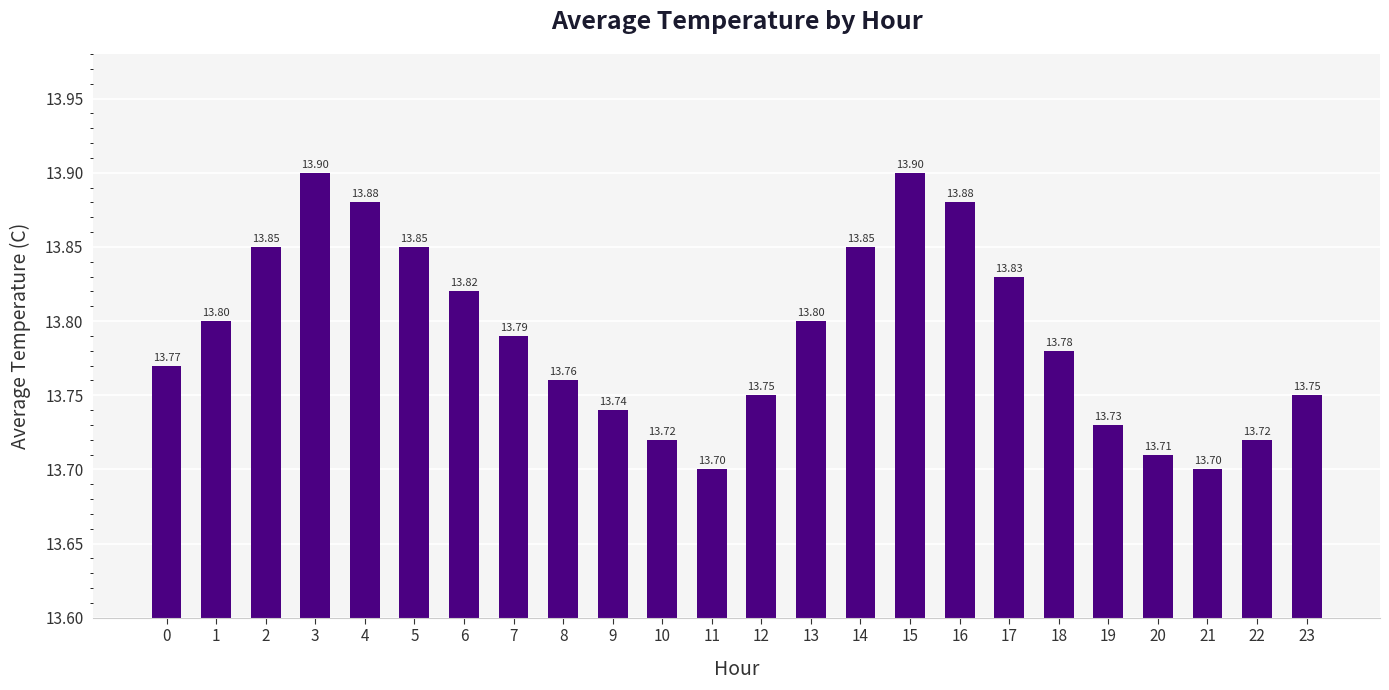

The value at 3 is 20.3. True or false?

False